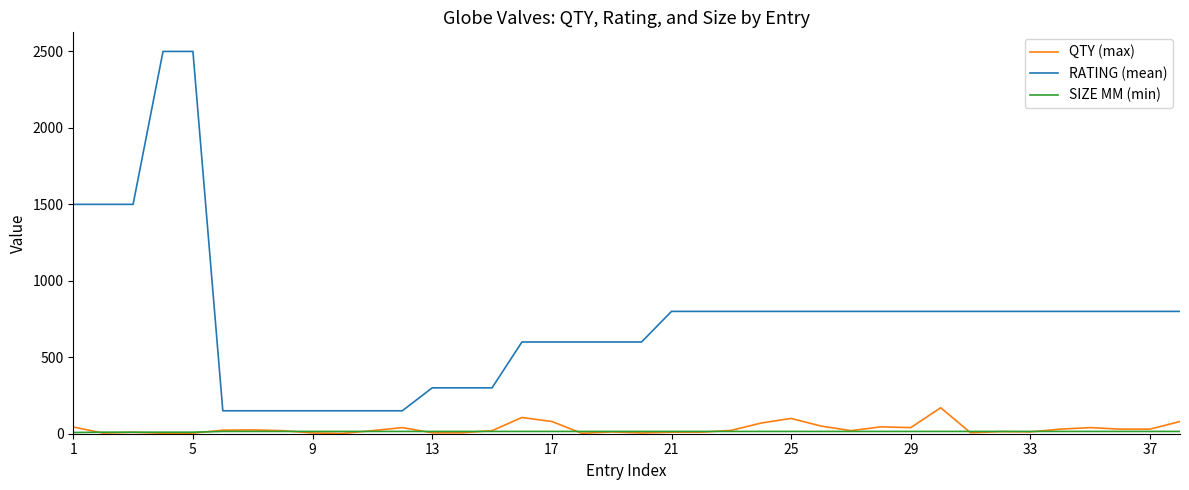

Which series has the largest range (max minus min)?

RATING (mean)